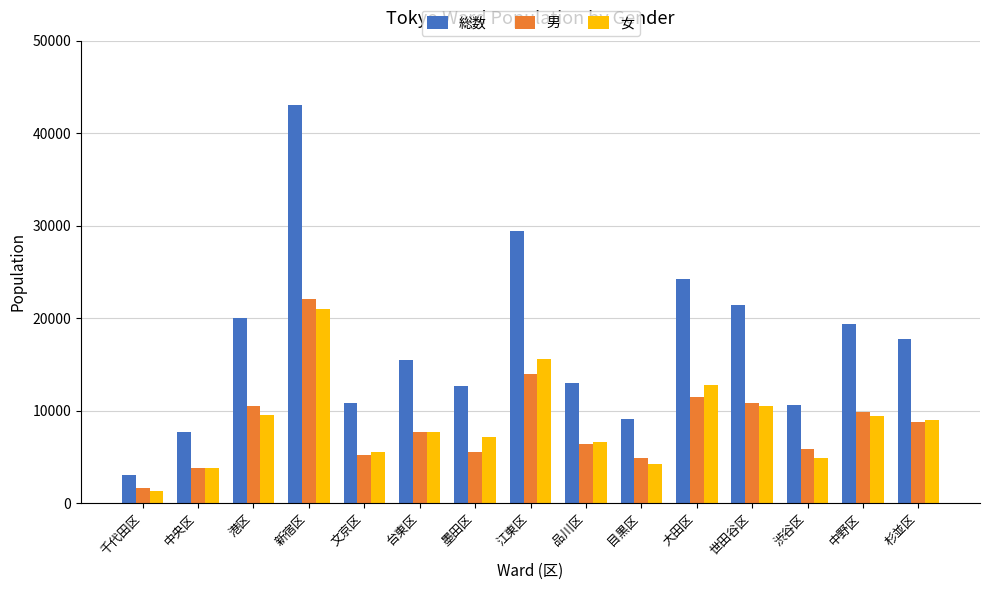

At which label is 男 closest to 11854?

大田区